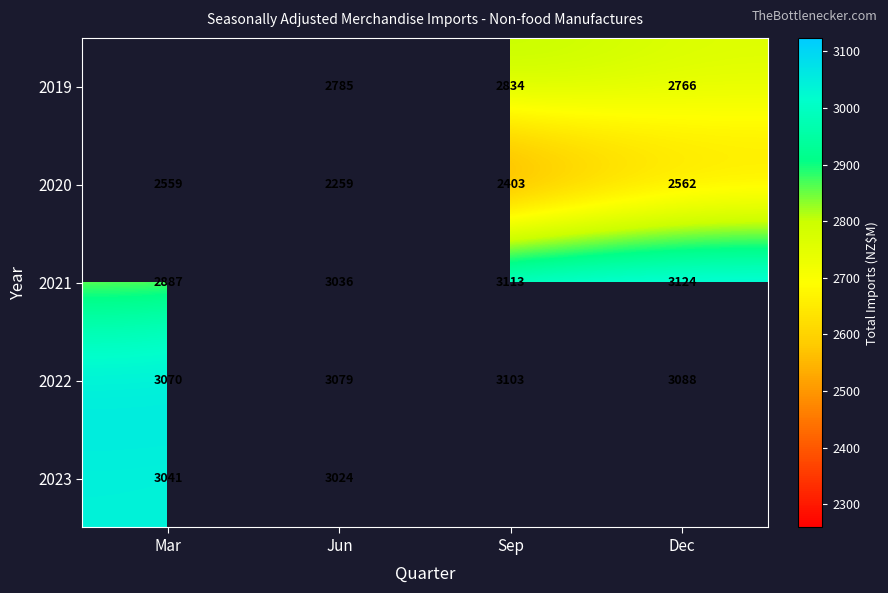

Between Mar and Jun, which series saw the biggest shift?

2020